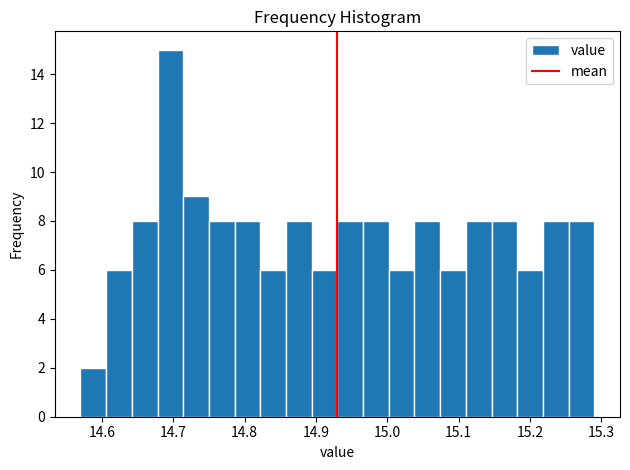

Read against the x-axis, roughly where is the centre of the tallest bar?

14.70